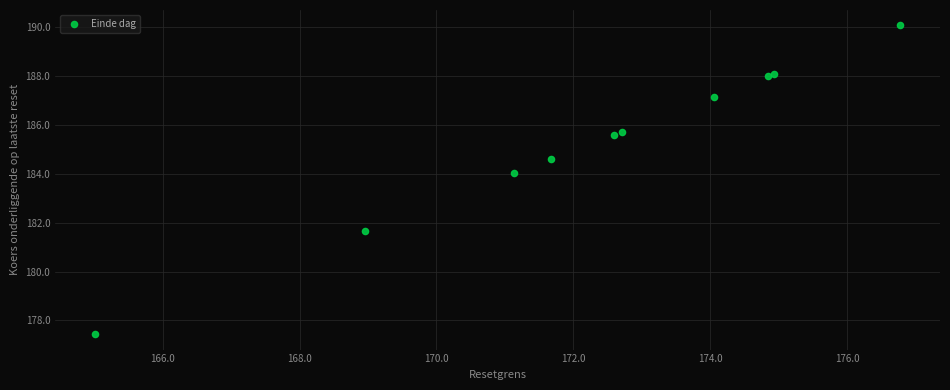

What Y value in the scatter plot is closest to 183?

184.0